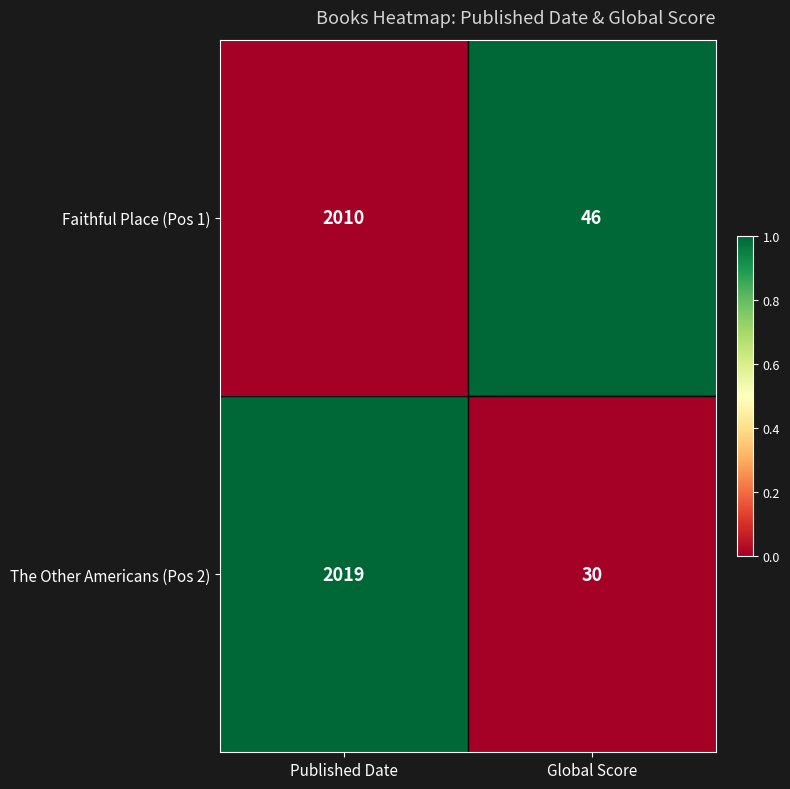

How many categories are shown in the chart?

2